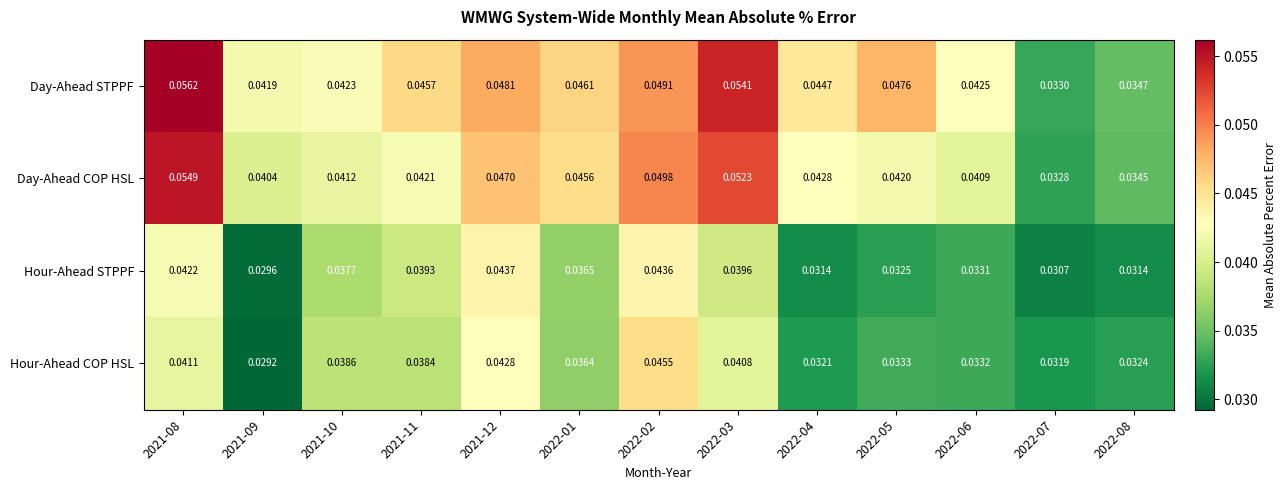

At which category is the sum across all series the highest?

2021-08